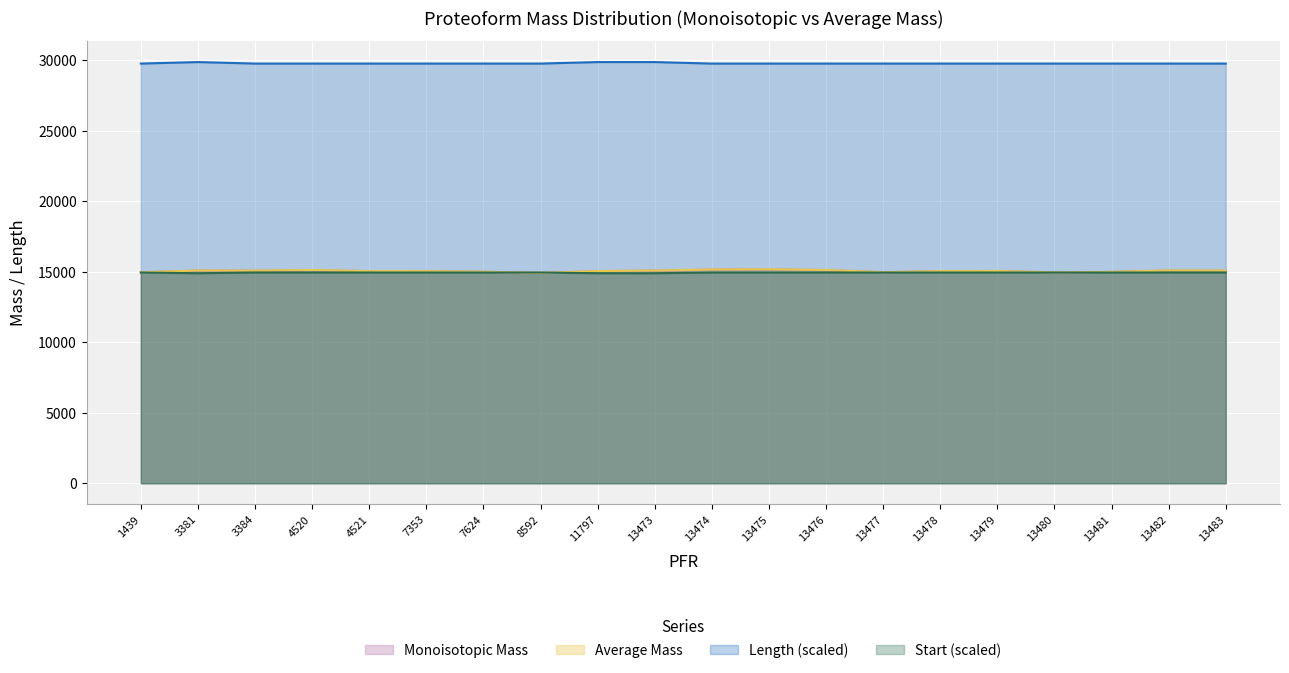

What is the value of the Monoisotopic Mass point at the 9th from the left?

15044.6